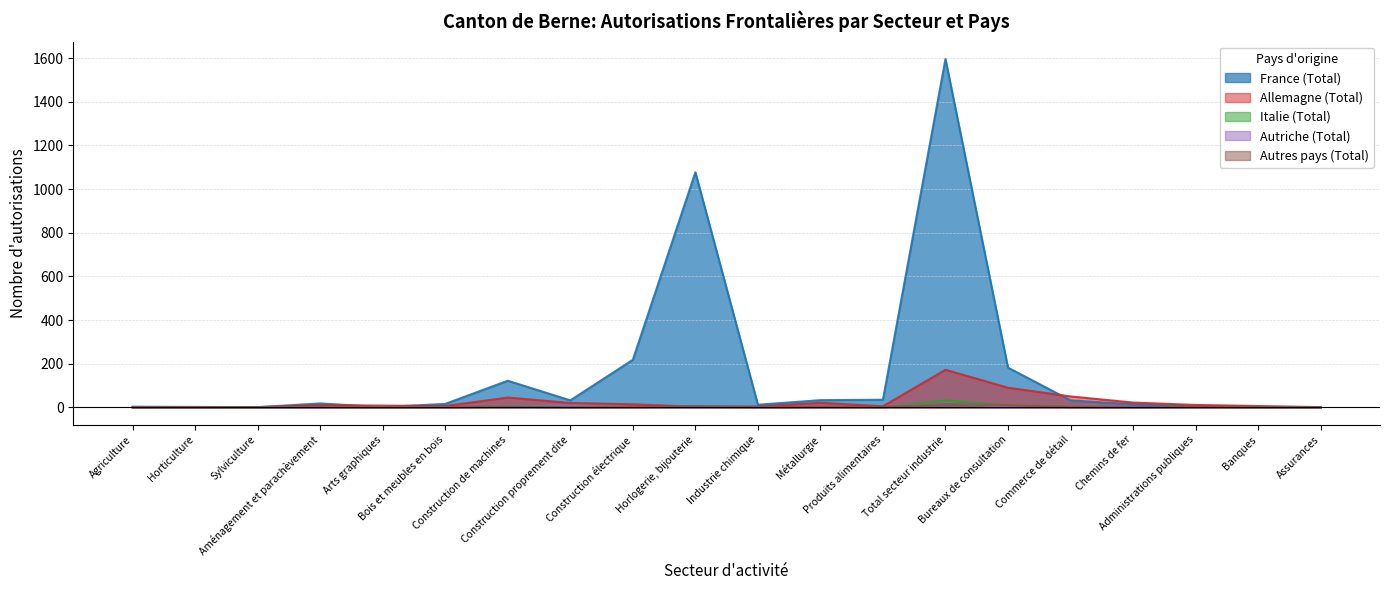

How many positive values does the Autres pays (Total) series have?

9